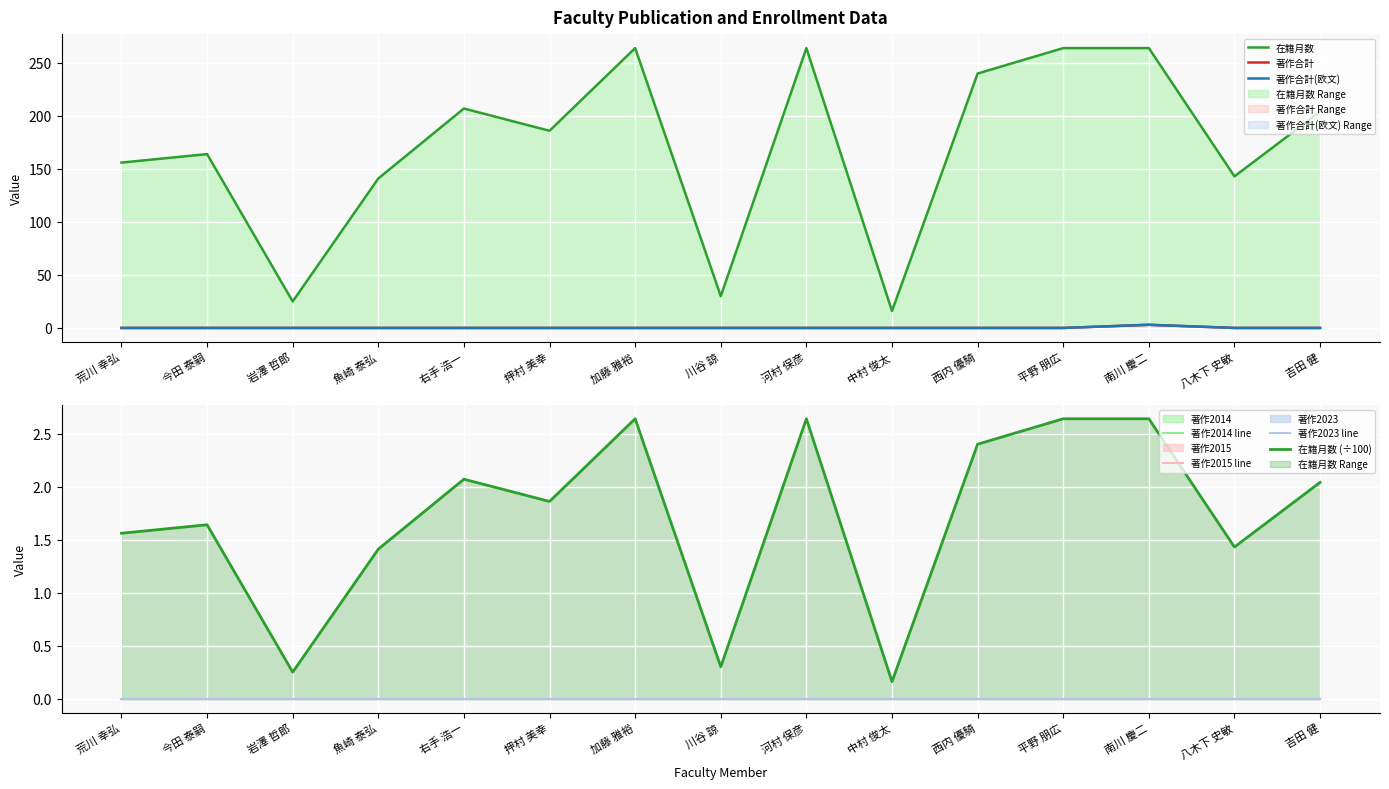

Which series changed the most between 平野 朋広 and 吉田 健?

在籍月数